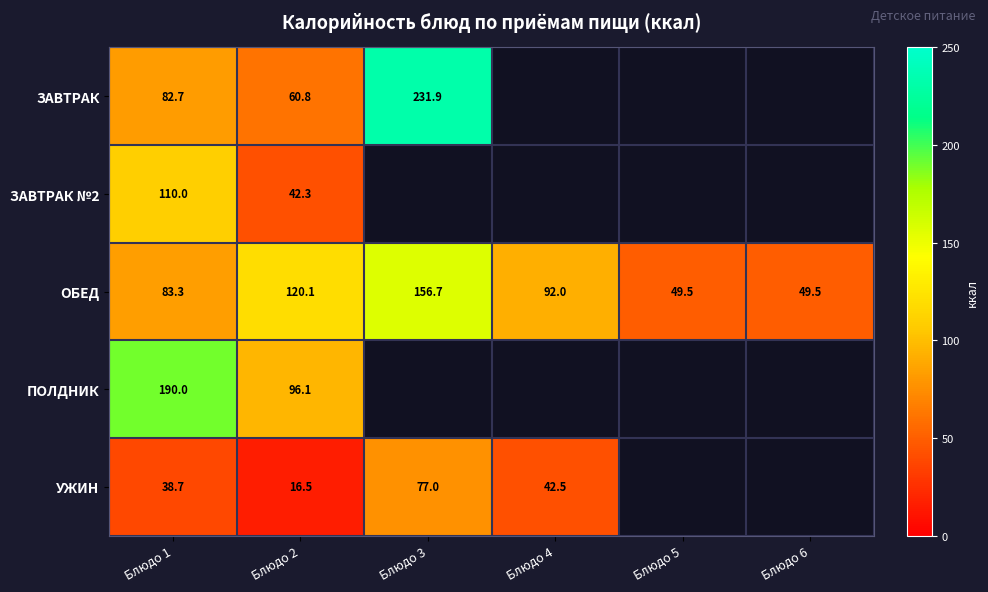

What is the lowest value of the ОБЕД series?

49.5